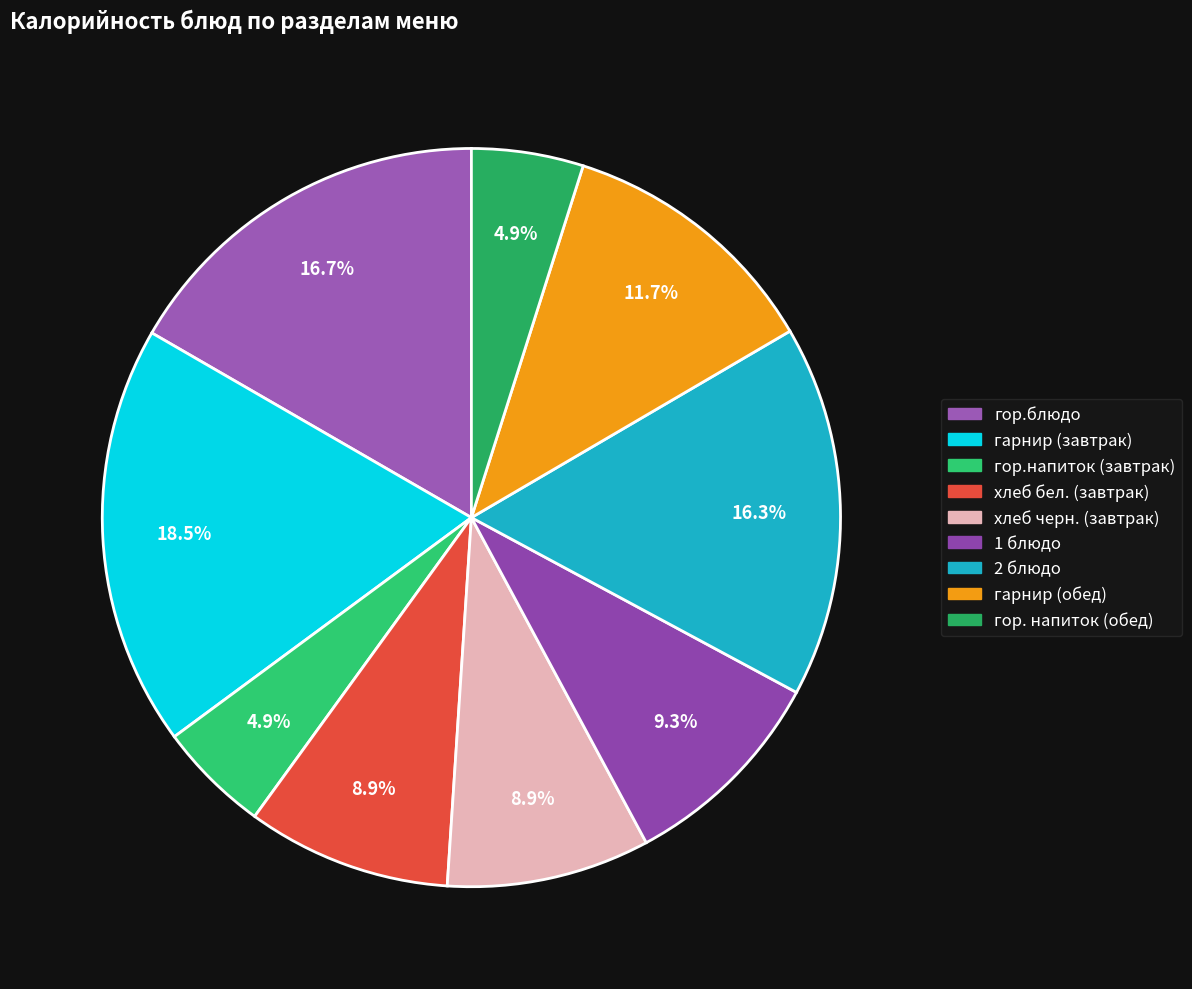

Is the sum of хлеб бел. (завтрак) and гор.блюдо greater than half?

No